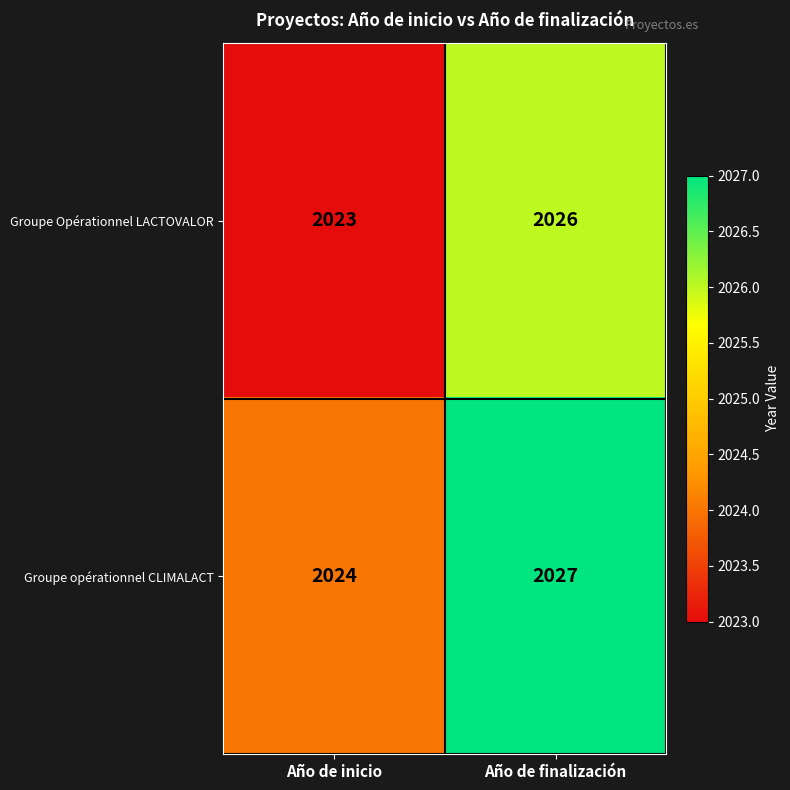

What is the highest value of the Groupe Opérationnel LACTOVALOR series?

2026